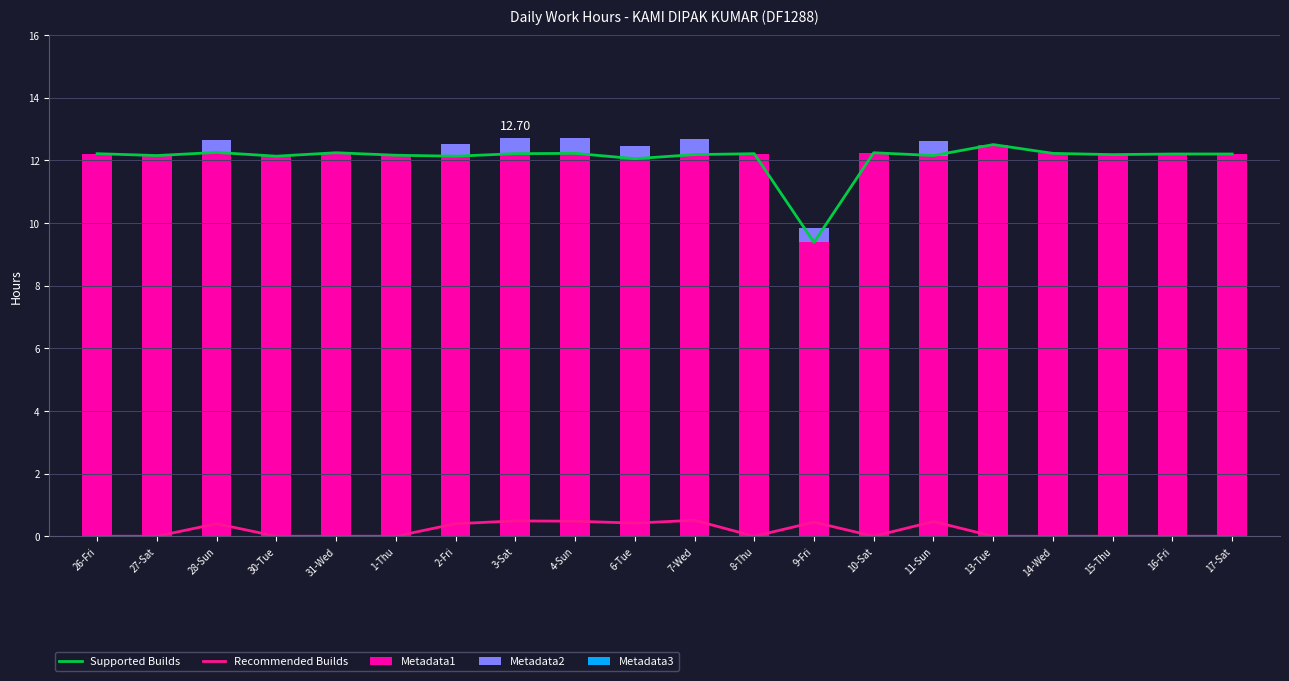

Which series changed the most between 26-Fri and 30-Tue?

Supported Builds